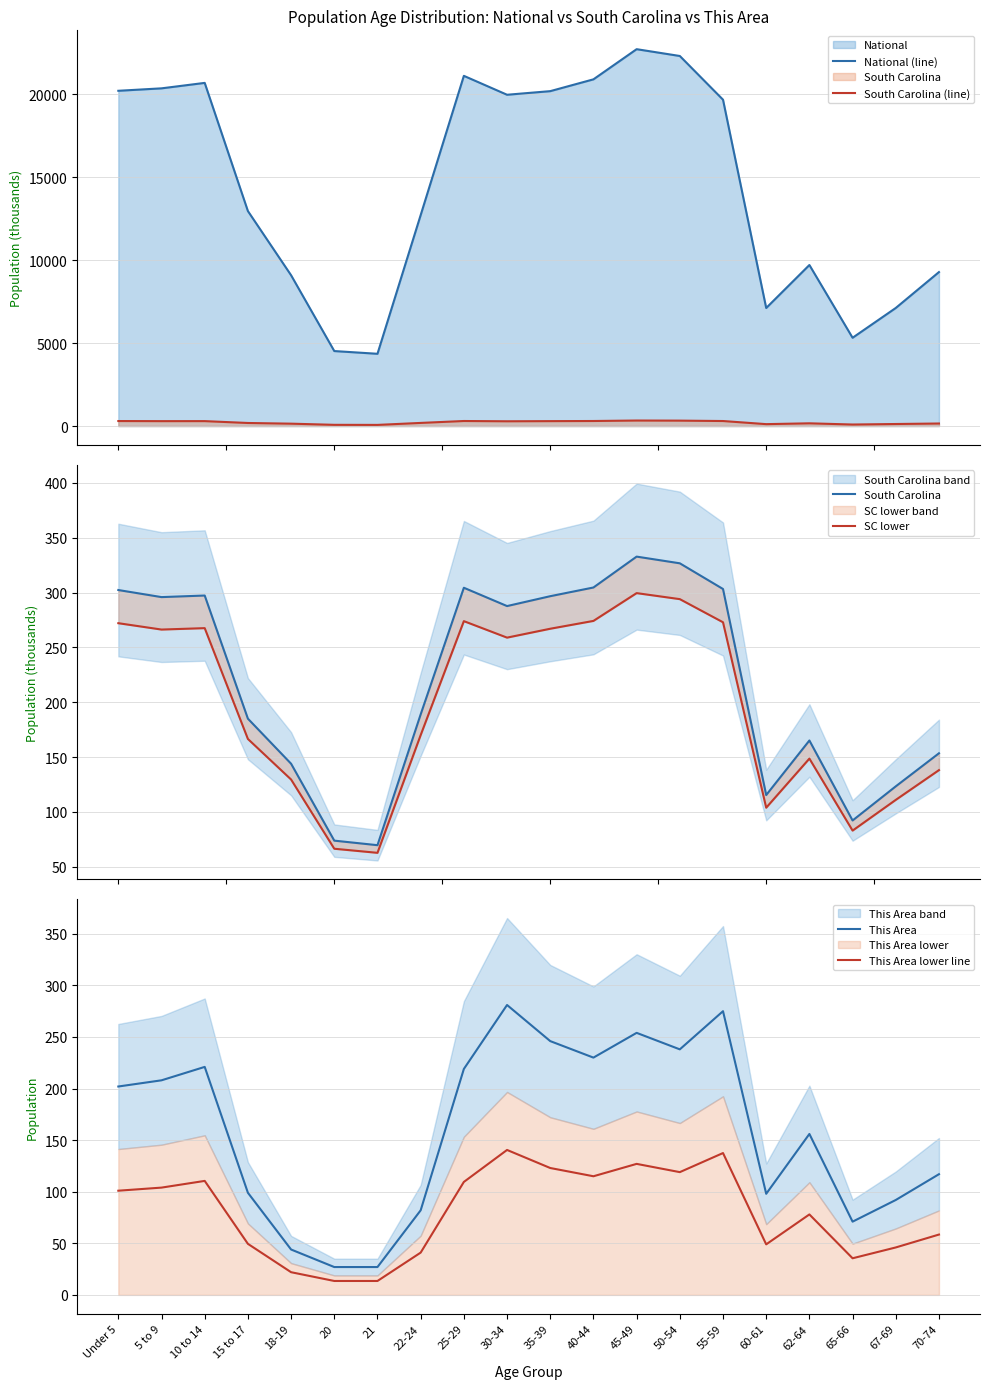

How many series are shown in this chart?

6